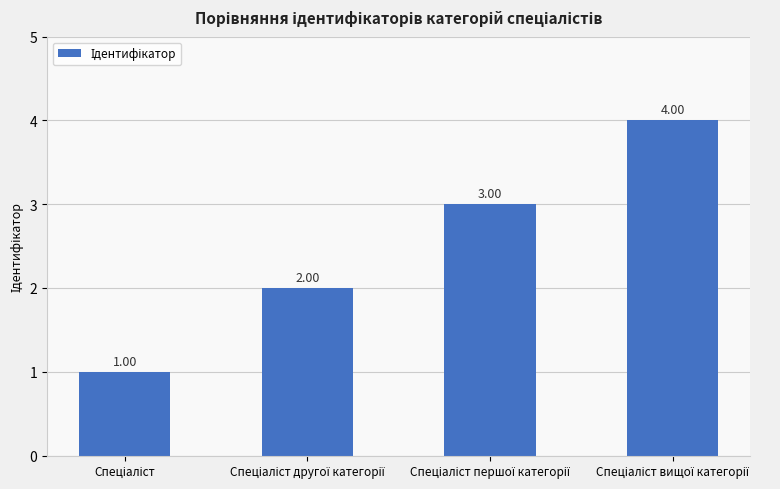

How many data points are less than 3?

2